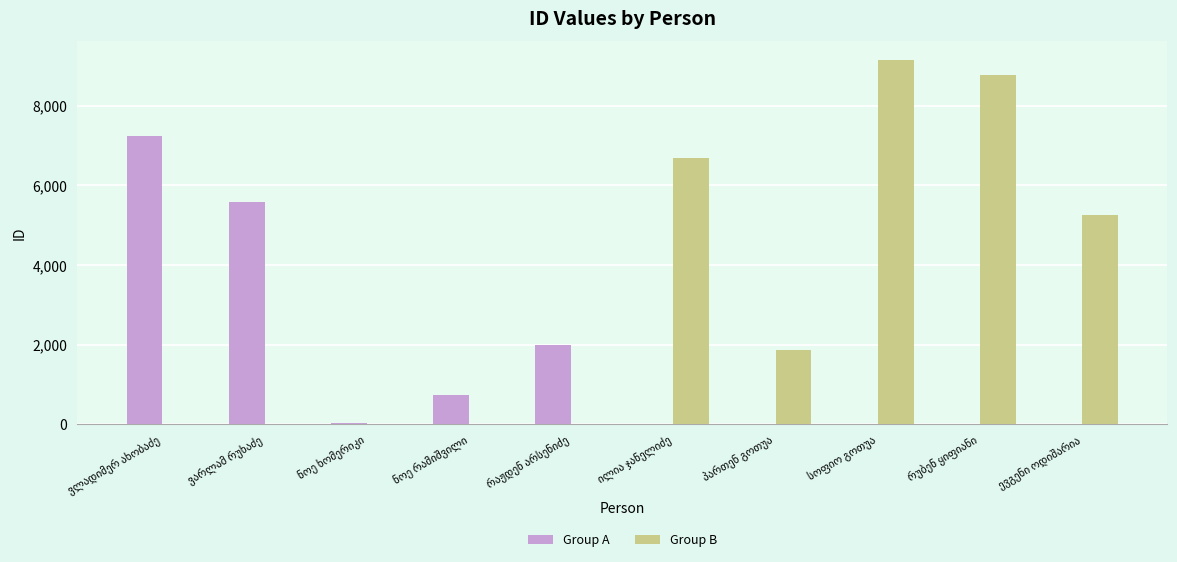

What is the highest value of the Group B series?

9163